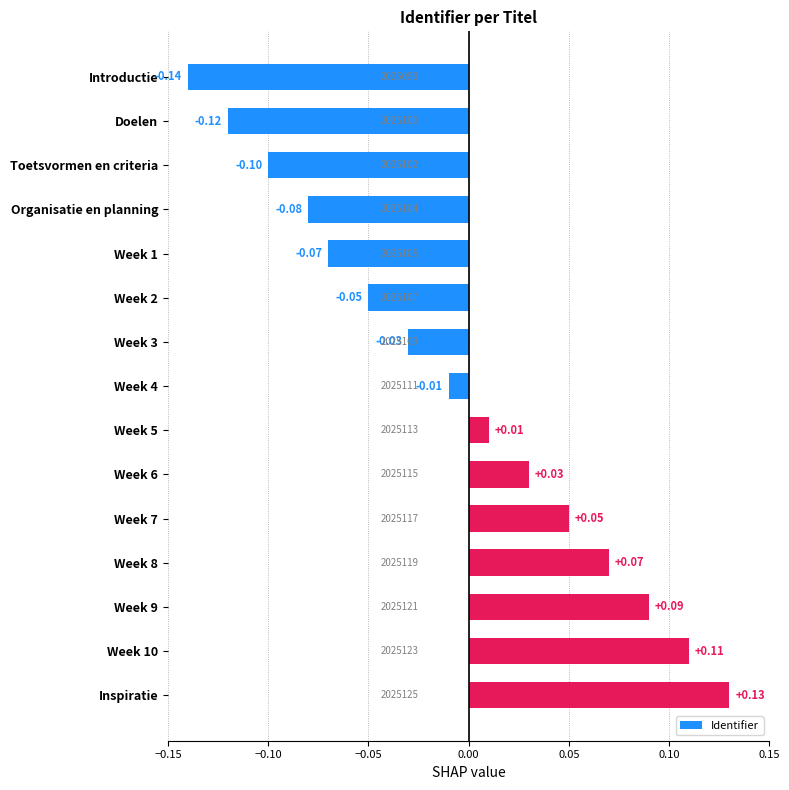

Which category has the highest value across all series?

Inspiratie